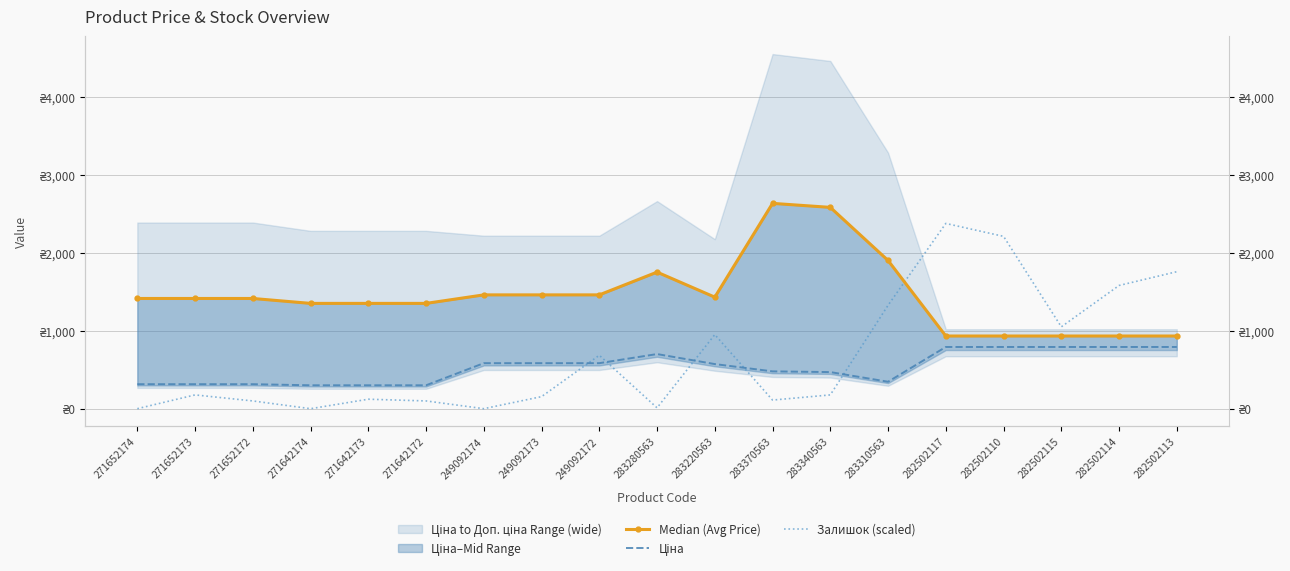

Is the value of Залишок (scaled) at 282502115 greater than the value of Ціна at 283220563?

Yes